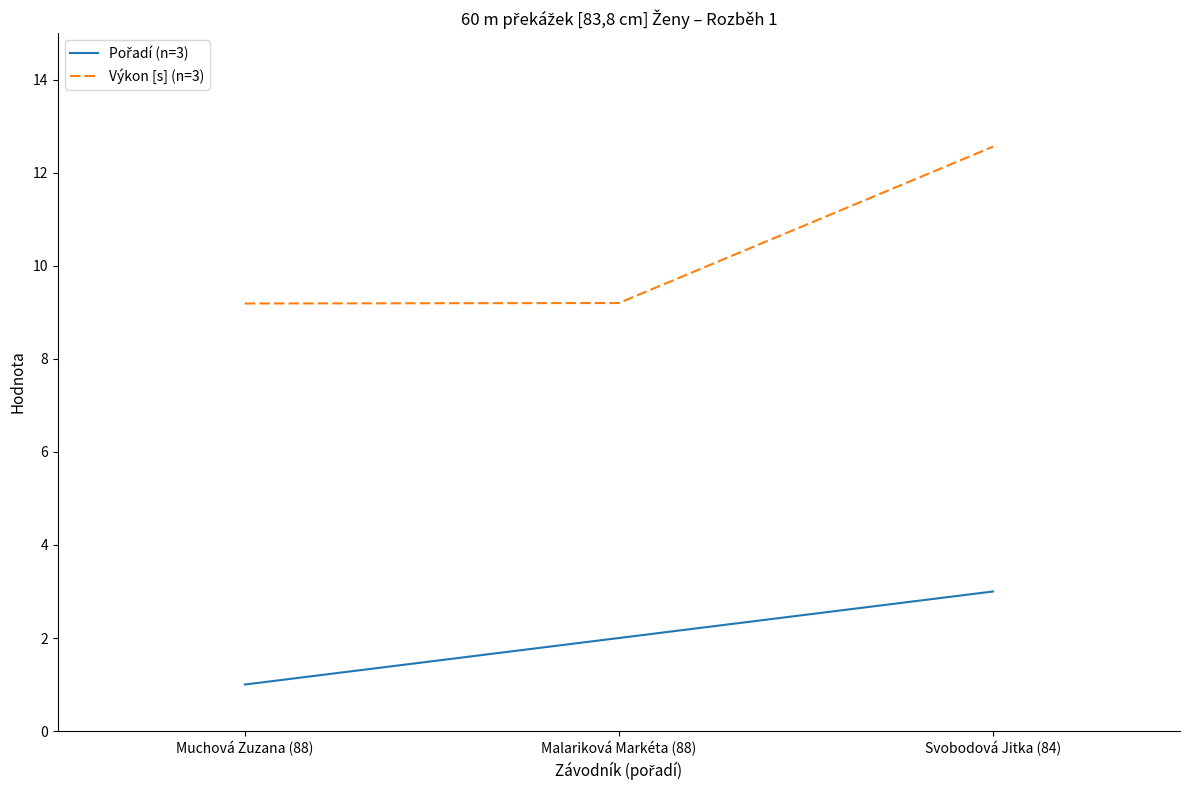

Does the chart display data point markers on the line(s)?

No